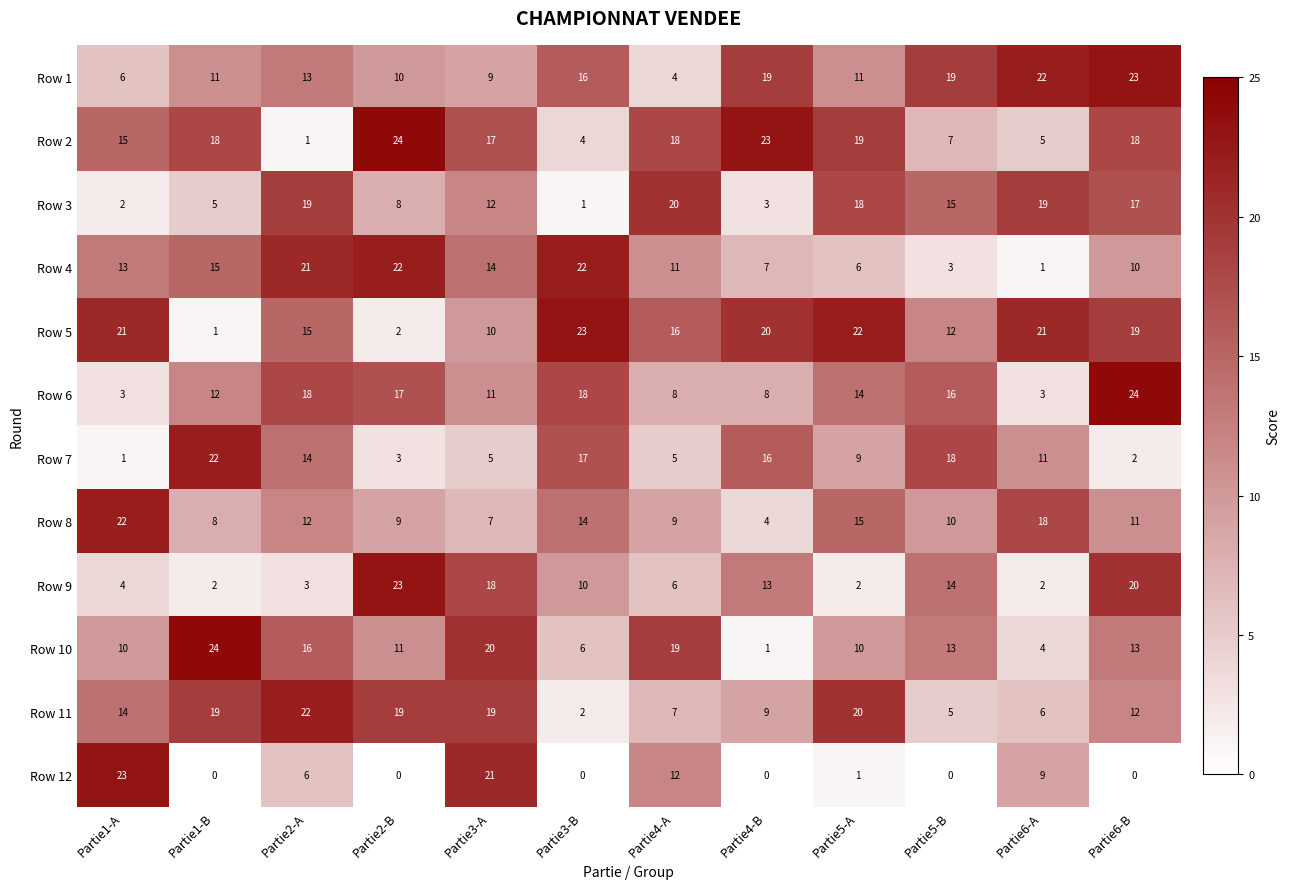

What is the sum of the Row 11 values at Partie3-A and Partie2-B?

38